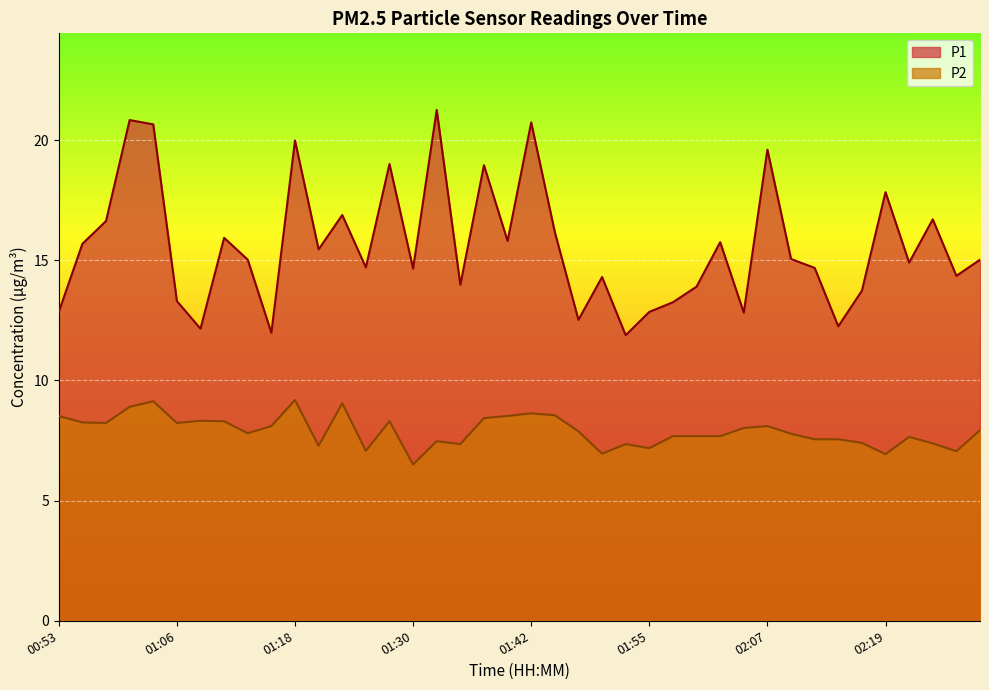

True or false: P1 and P2 cross at least once.

False